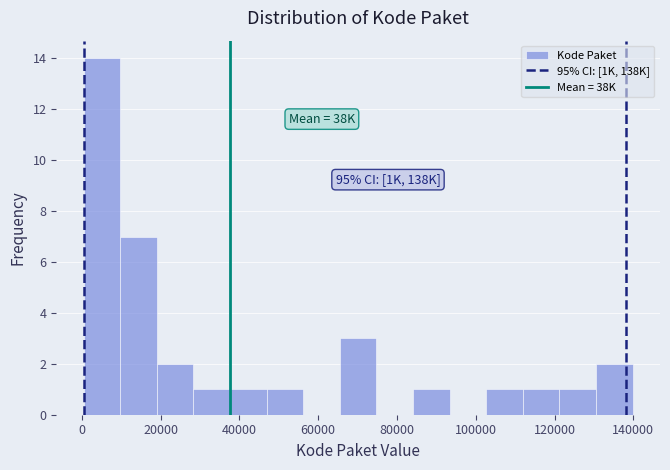

Which range on the x-axis has the tallest bar?

0 to 10000